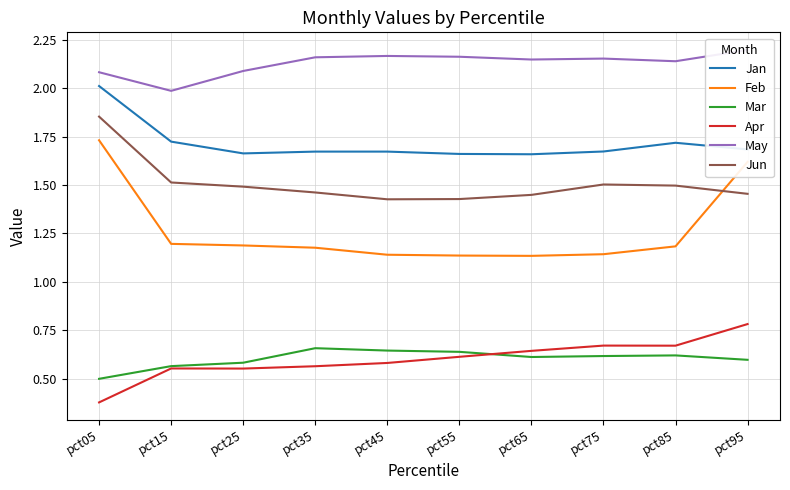

What is the value of the Jan point at the 2nd from the left?

1.7